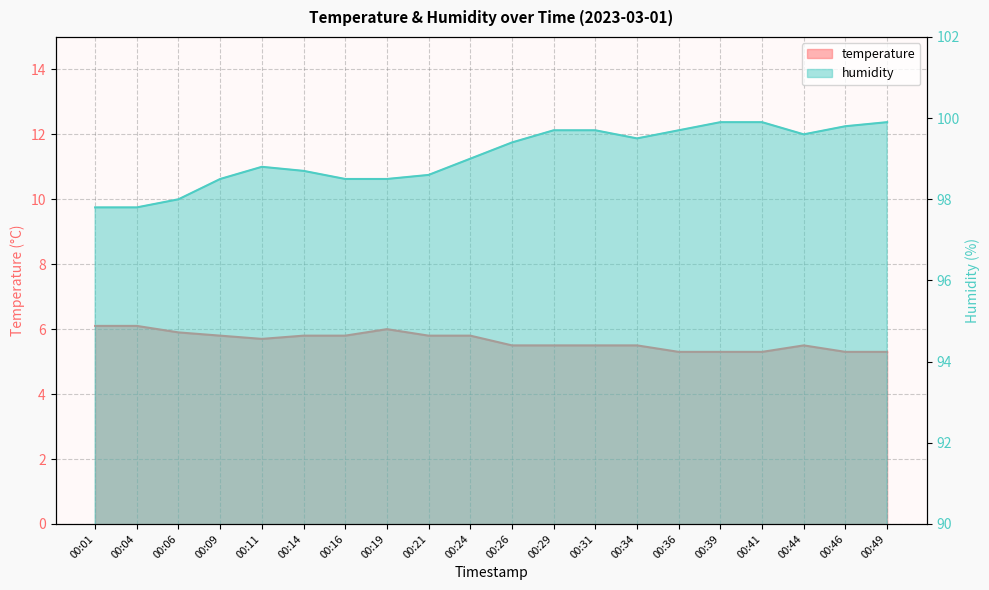

At how many categories does at least one series exceed 25?

20